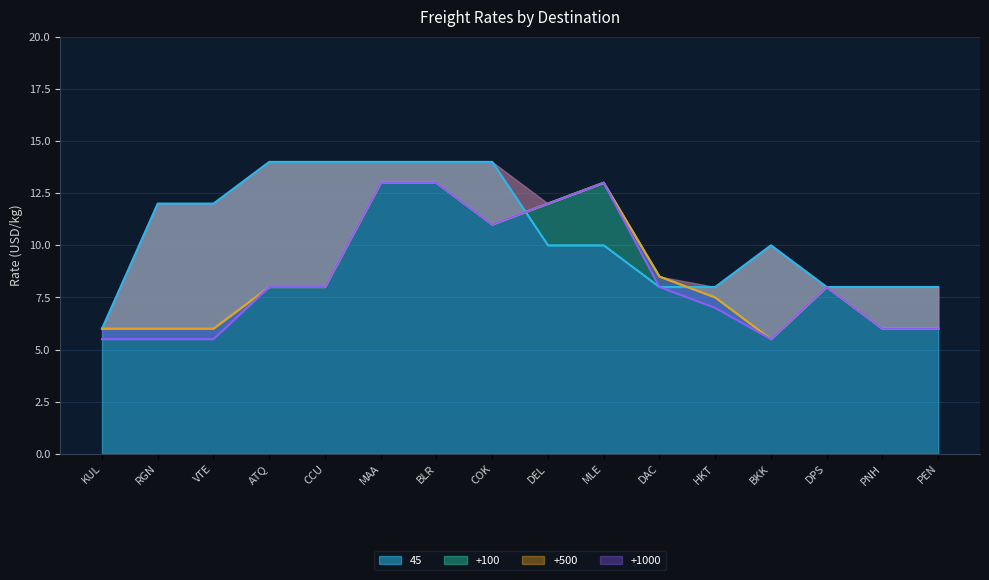

Which category has the lowest value in the 45 series?

KUL